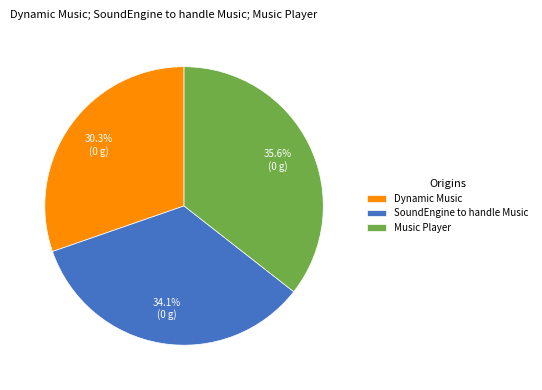

Is Dynamic Music the majority of the pie?

No